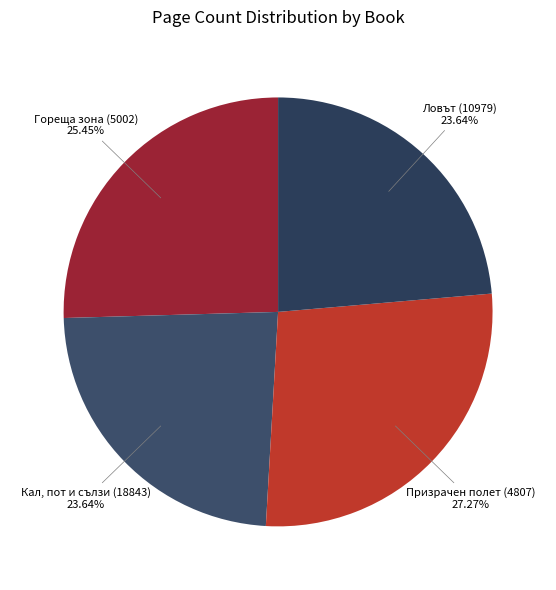

Rank the categories by value from highest to lowest.

Призрачен полет (4807), Гореща зона (5002), Кал, пот и сълзи (18843), Ловът (10979)